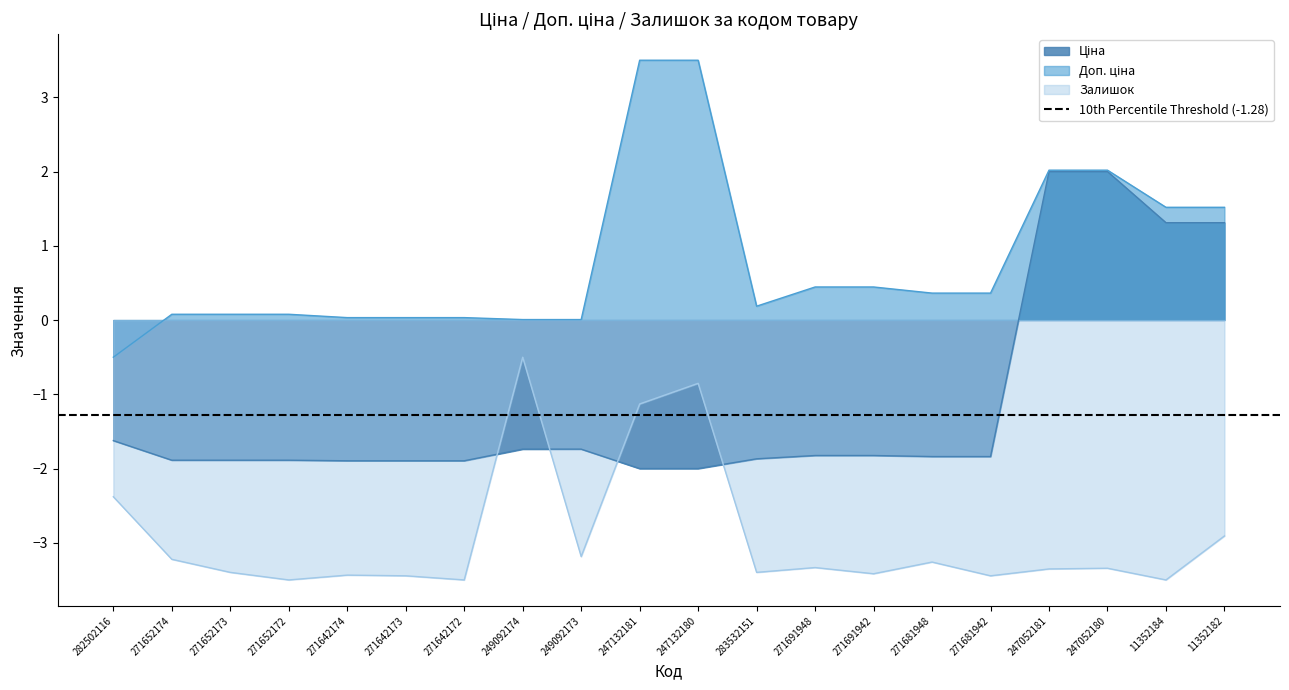

At which category is the sum across all series the highest?

247052180